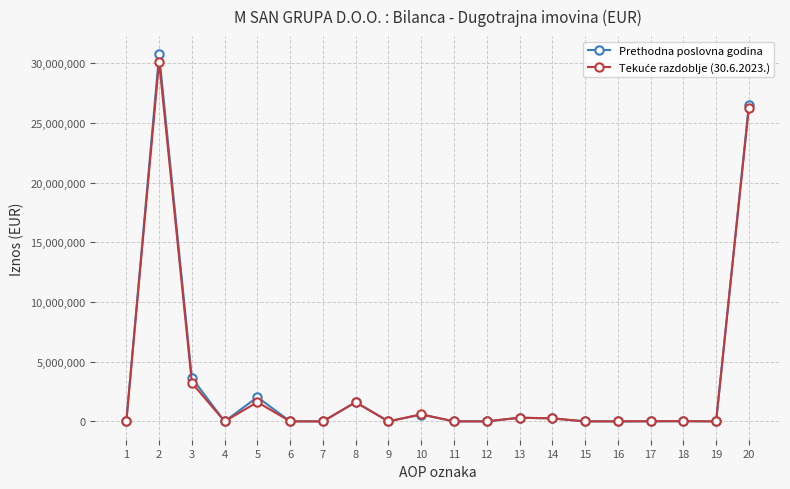

Read the Prethodna poslovna godina value at 18, to the nearest 50.

15650